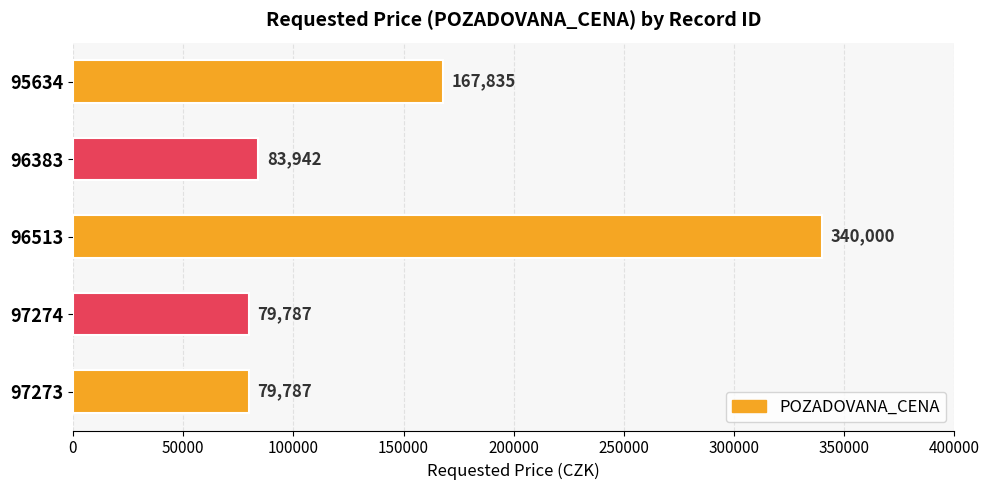

Read the value at 95634, to the nearest 10.

167840